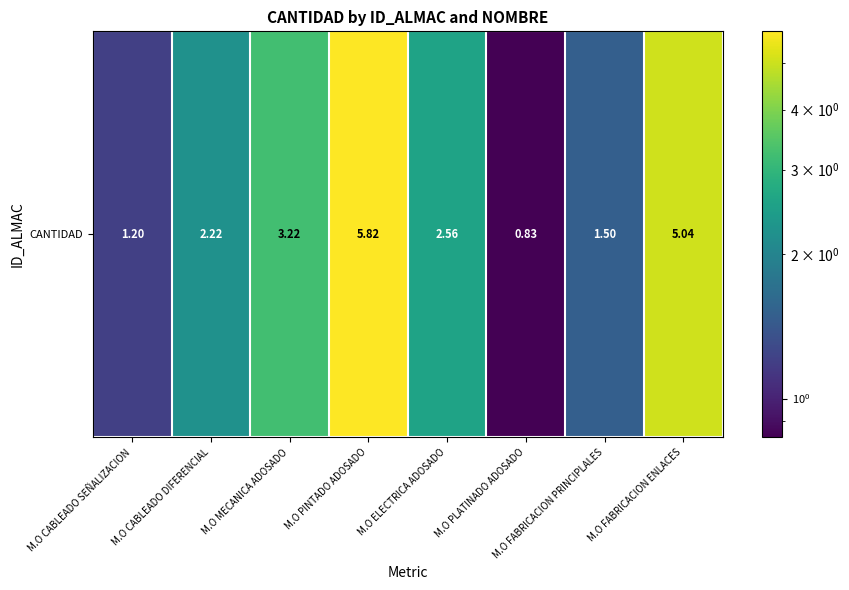

List the labels in order of value, largest first.

M.O PINTADO ADOSADO, M.O FABRICACION ENLACES, M.O MECANICA ADOSADO, M.O ELECTRICA ADOSADO, M.O CABLEADO DIFERENCIAL, M.O FABRICACION PRINCIPLALES, M.O CABLEADO SEÑALIZACION, M.O PLATINADO ADOSADO